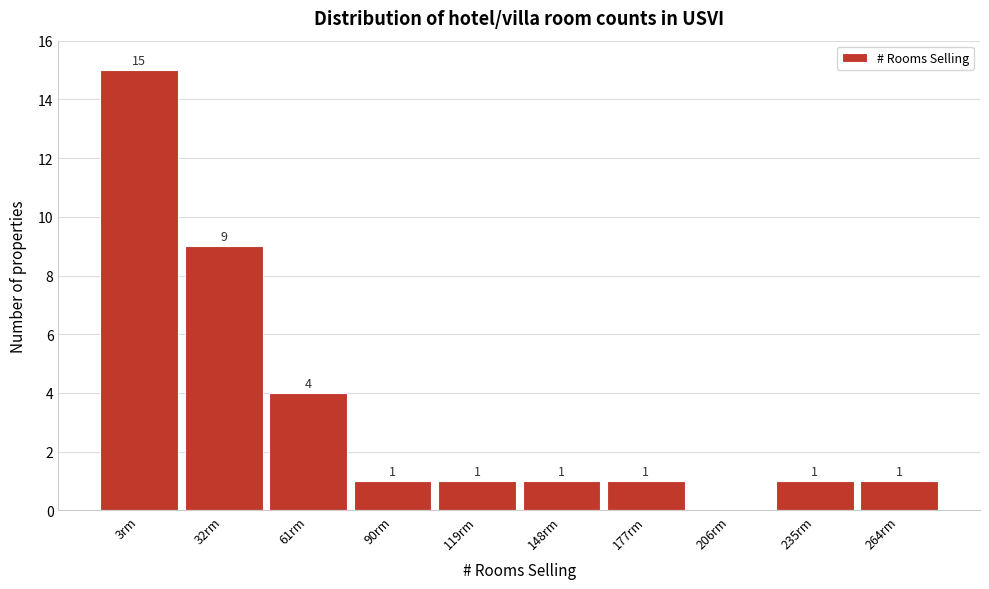

Reading right to left, extract all data points from this chart.

264rm=1	235rm=1	206rm=0	177rm=1	148rm=1	119rm=1	90rm=1	61rm=4	32rm=9	3rm=15